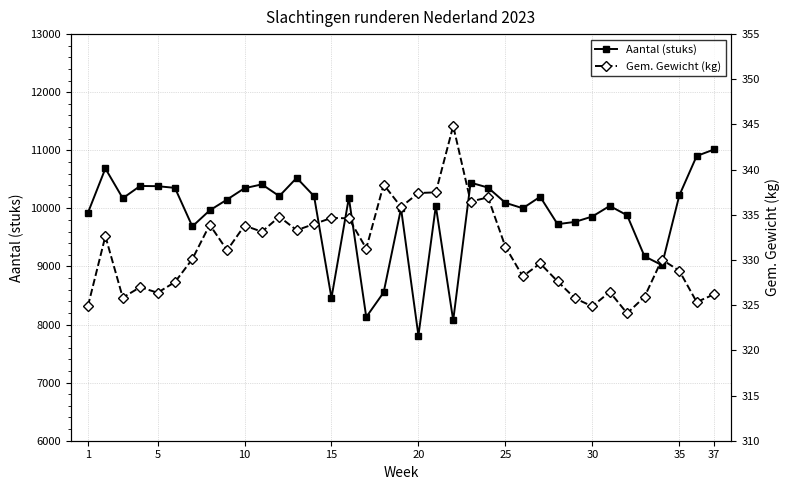

List the series in order of their peak value, lowest first.

Gem. Gewicht (kg), Aantal (stuks)